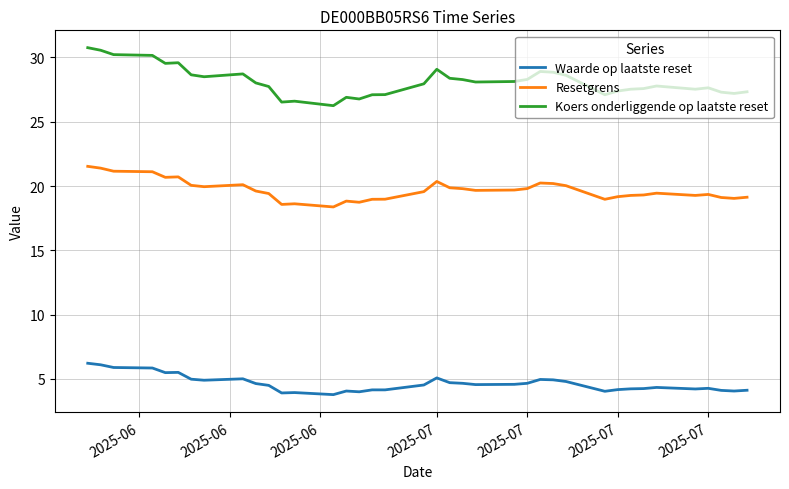

Which series has the widest spread of values?

Koers onderliggende op laatste reset